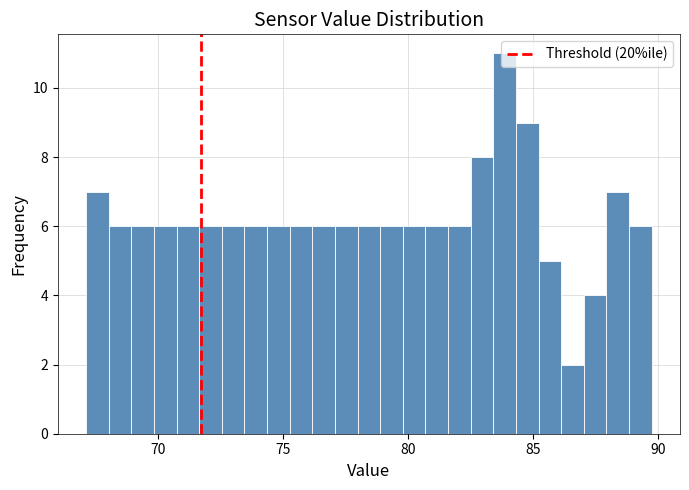

Read against the x-axis, roughly where is the centre of the tallest bar?

84.0